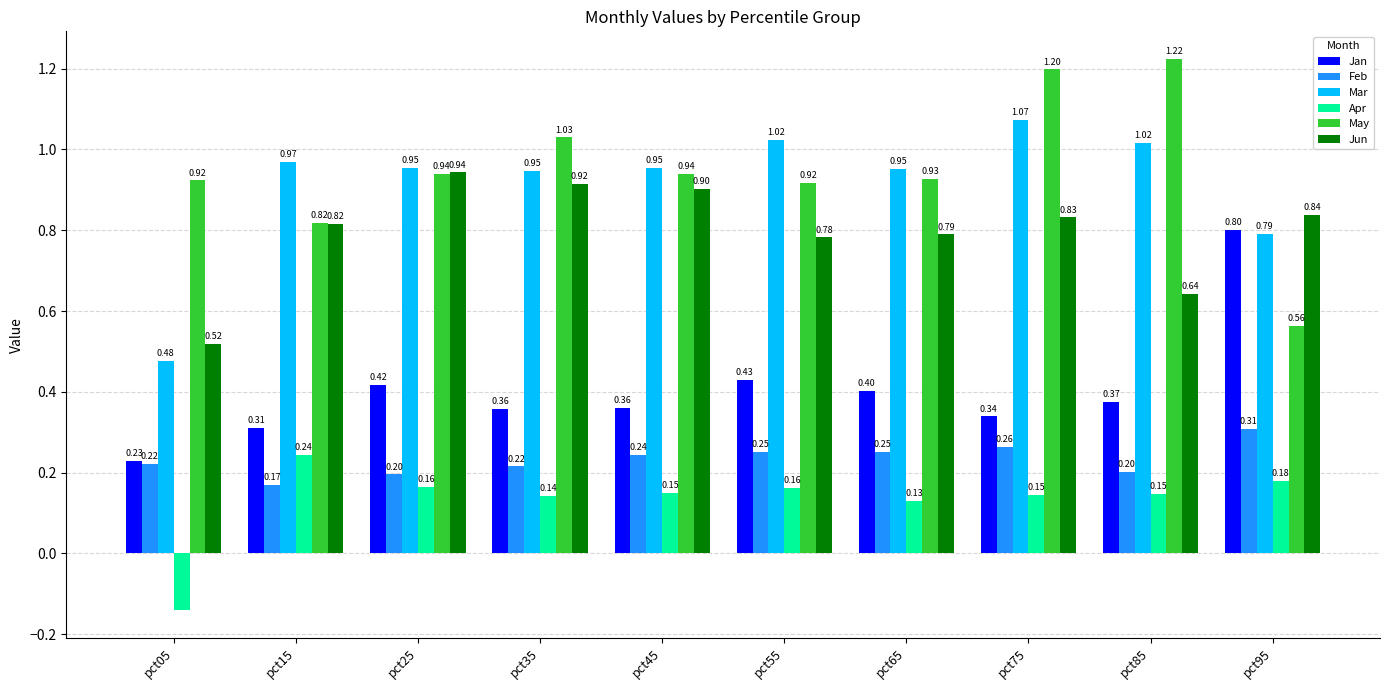

Rank the series by their maximum value, from lowest to highest.

Apr, Feb, Jan, Jun, Mar, May